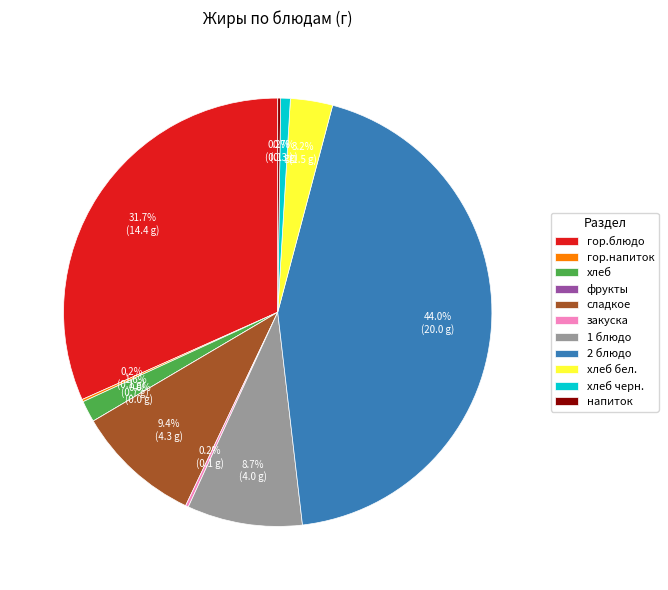

What percentage do хлеб бел. and гор.блюдо together represent?

34.9%